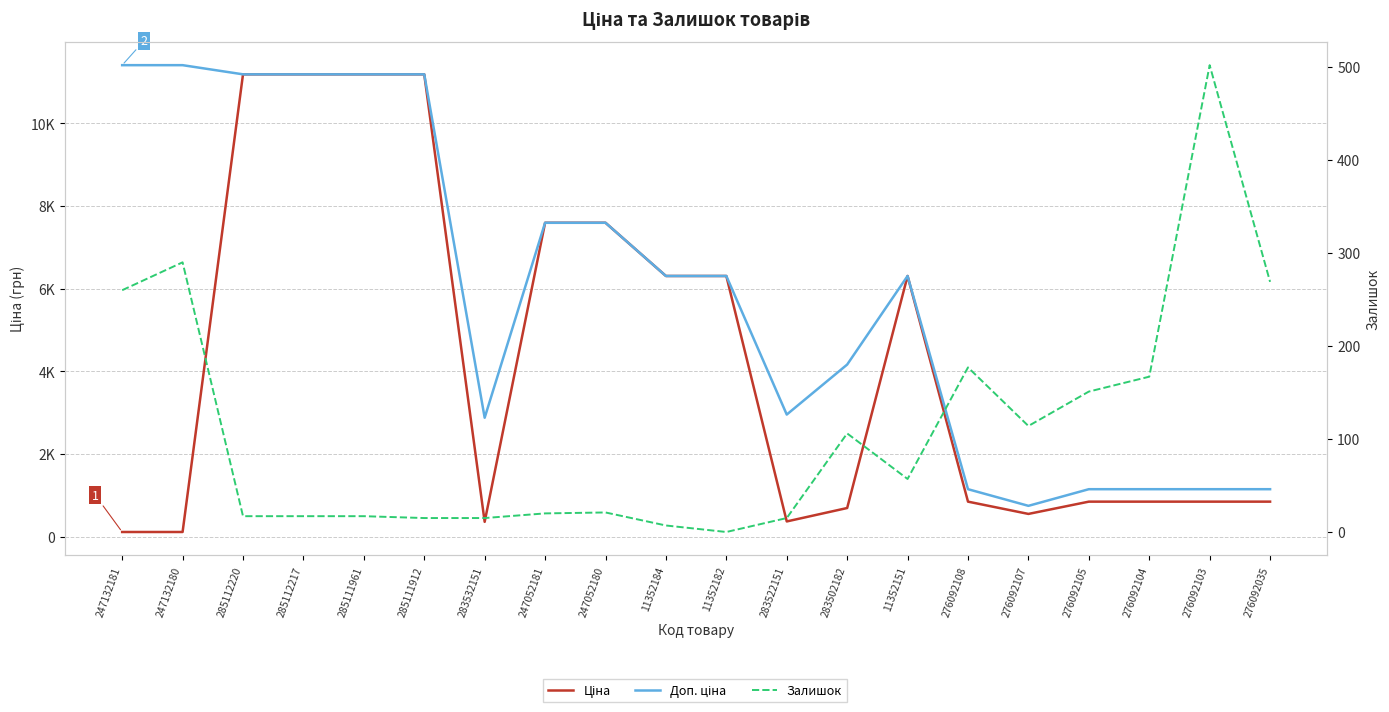

True or false: Доп. ціна and Залишок cross at least once.

False